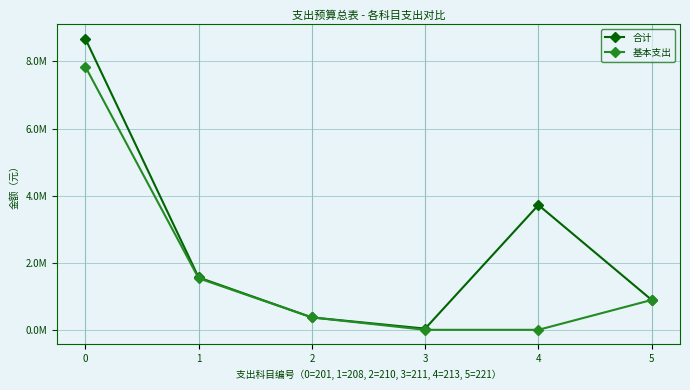

The value of 合计 at 3 is 8071.6. True or false?

False